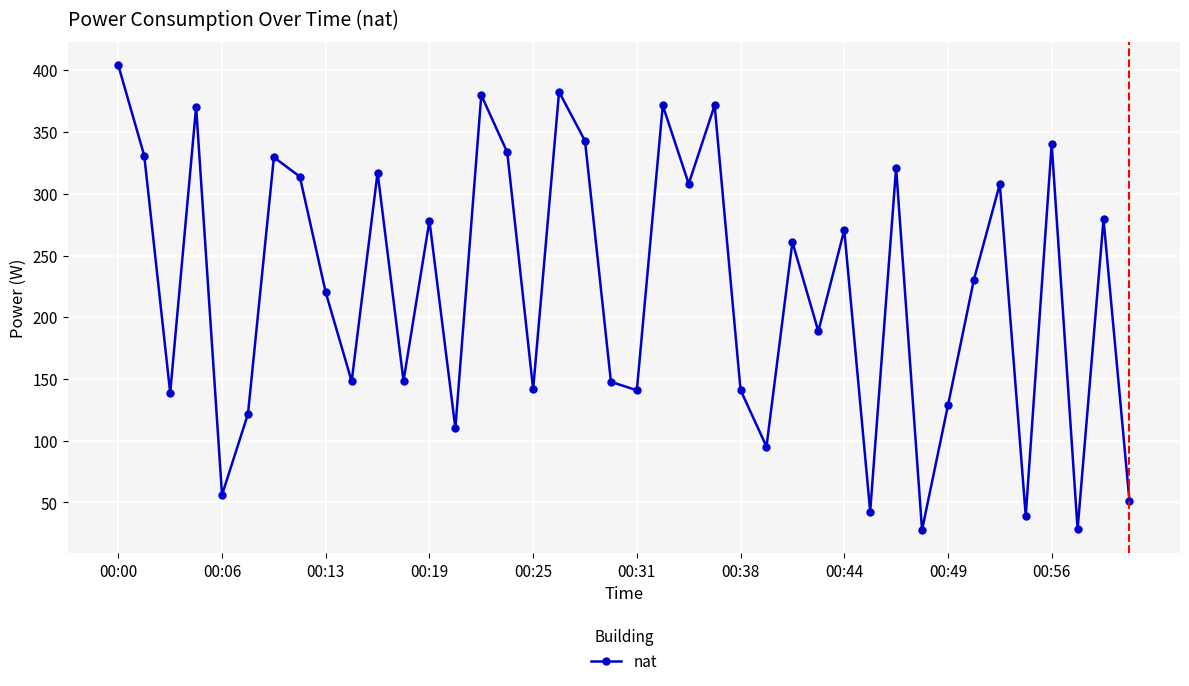

What is the average value?

224.0